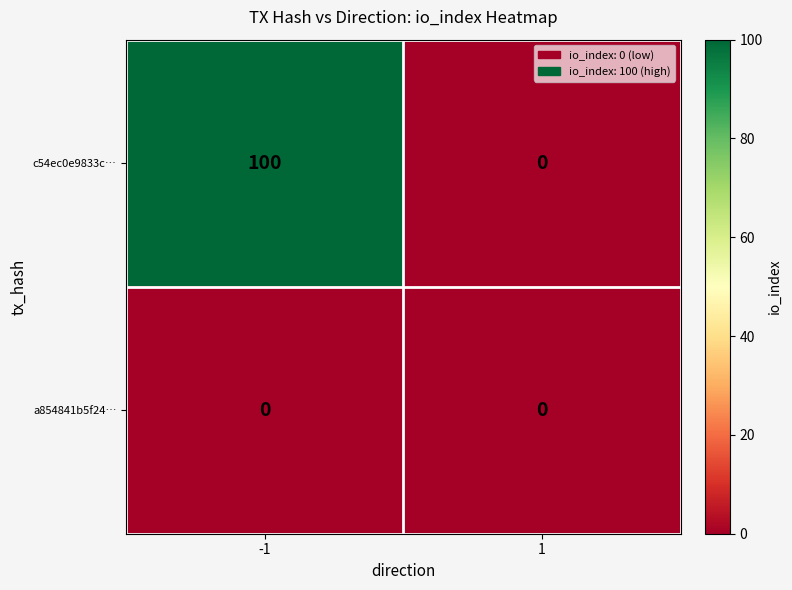

Reading left to right, extract all data points from this chart.

c54ec0e9833c…: 100	0
a854841b5f24…: 0	0